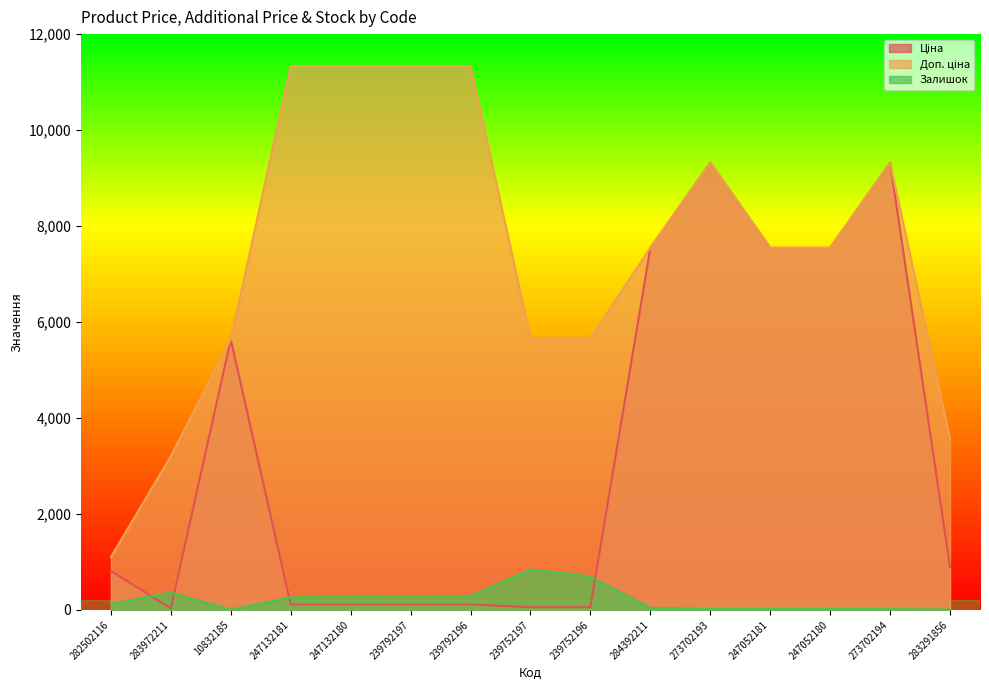

Reading left to right, list all the values displayed in this chart.

Ціна: 282502116=813.0	283972211=32.0	10832185=5636.0	247132181=113.3	247132180=113.3	239792197=113.3	239792196=113.3	239752197=56.7	239752196=56.7	284392211=7545.9	273702193=9321.4	247052181=7545.9	247052180=7545.9	273702194=9321.4	283291856=889.9
Доп. ціна: 282502116=1101.8	283972211=3205.0	10832185=5636.0	247132181=11334.0	247132180=11334.0	239792197=11334.0	239792196=11334.0	239752197=5667.0	239752196=5667.0	284392211=7545.9	273702193=9321.4	247052181=7545.9	247052180=7545.9	273702194=9321.4	283291856=3559.7
Залишок: 282502116=125.0	283972211=360.0	10832185=2.0	247132181=260.0	247132180=290.0	239792197=289.0	239792196=290.0	239752197=845.0	239752196=698.0	284392211=43.0	273702193=19.0	247052181=20.0	247052180=21.0	273702194=18.0	283291856=7.0